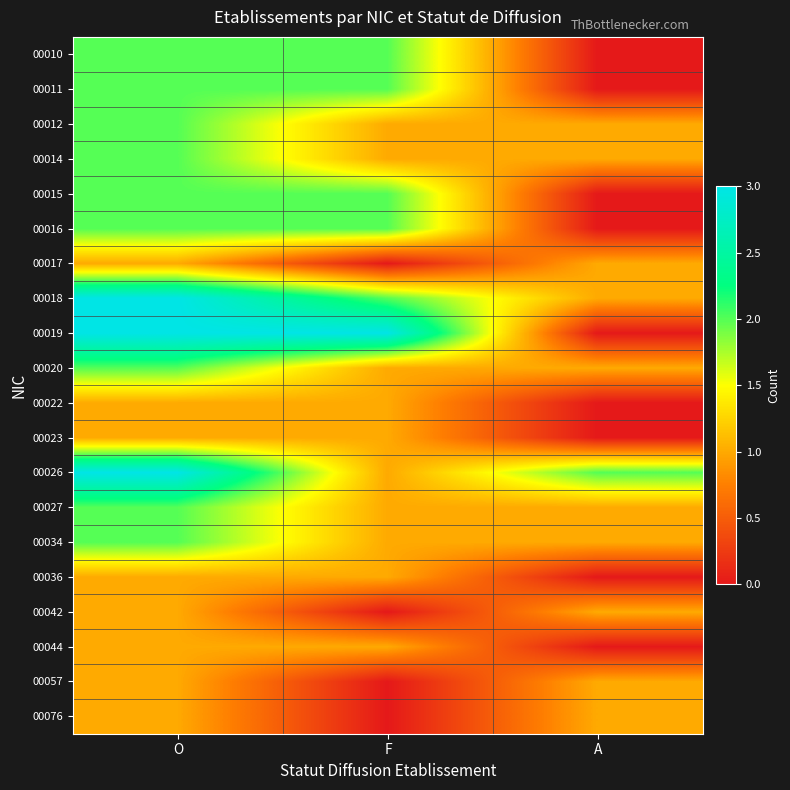

Which series has the largest range (max minus min)?

00019